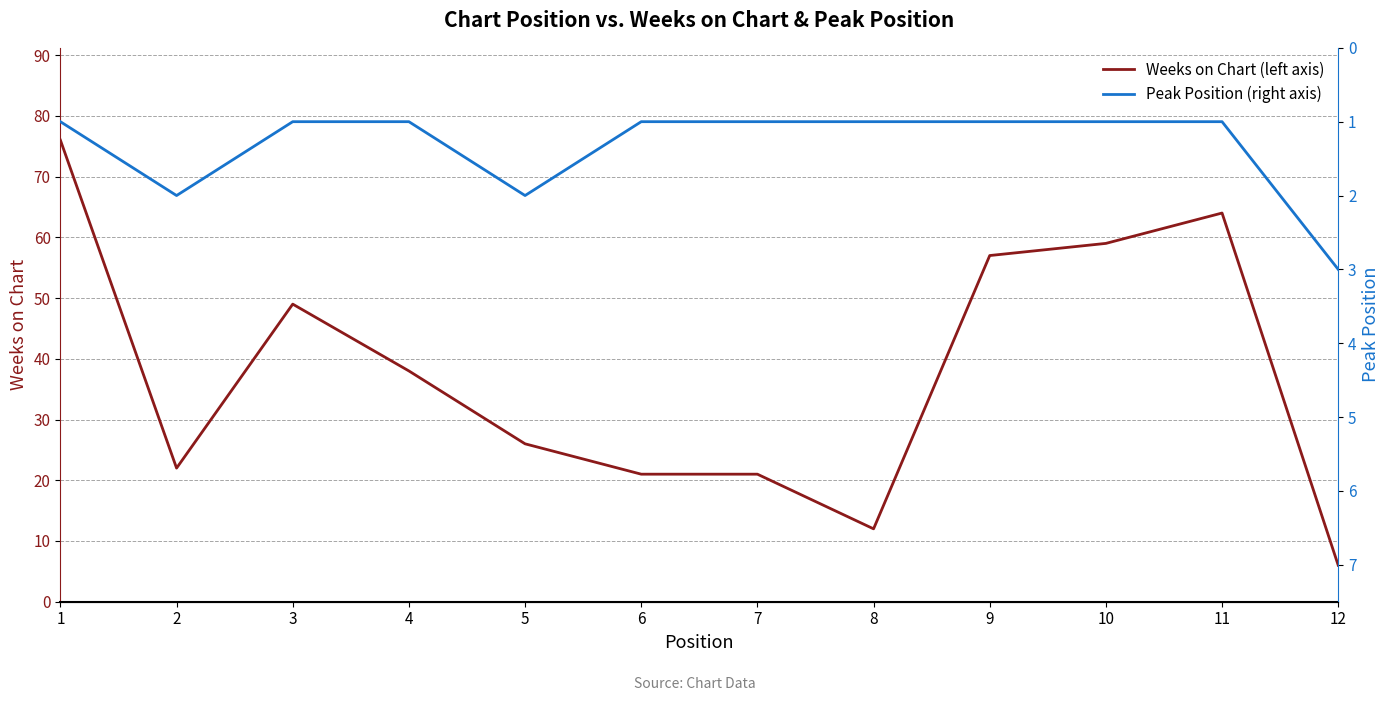

At 6, list the series in order from smallest to largest.

Peak Position (right axis), Weeks on Chart (left axis)